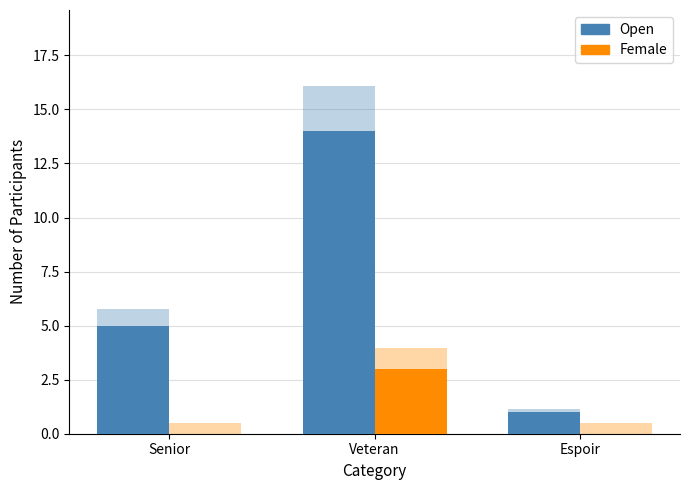

What are all the series names shown in the legend?

Open, Female